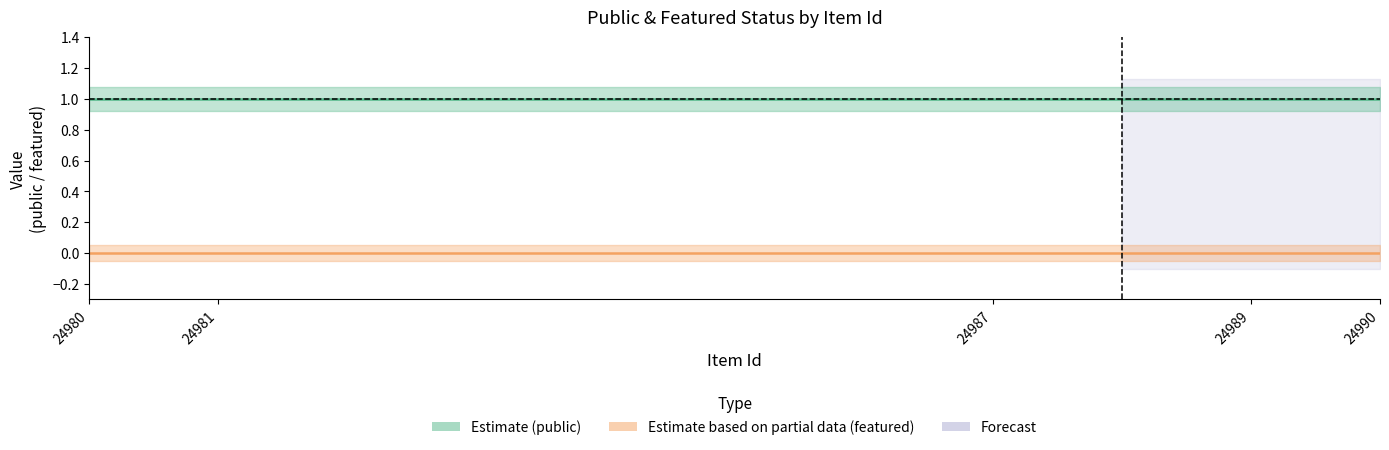

List the series in order of their overall mean, lowest first.

featured, public